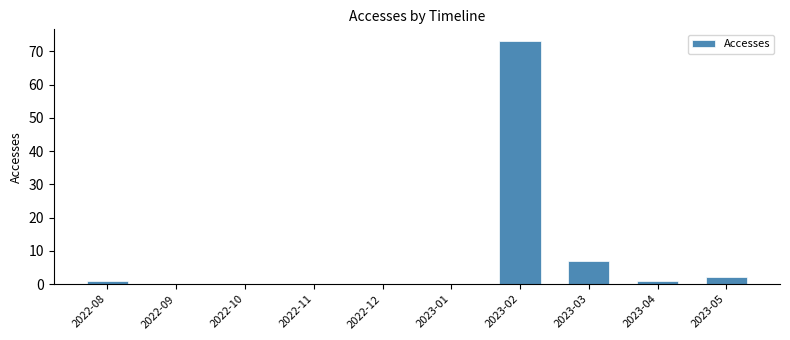

What is the sum of the values at 2023-05 and 2022-11?

2